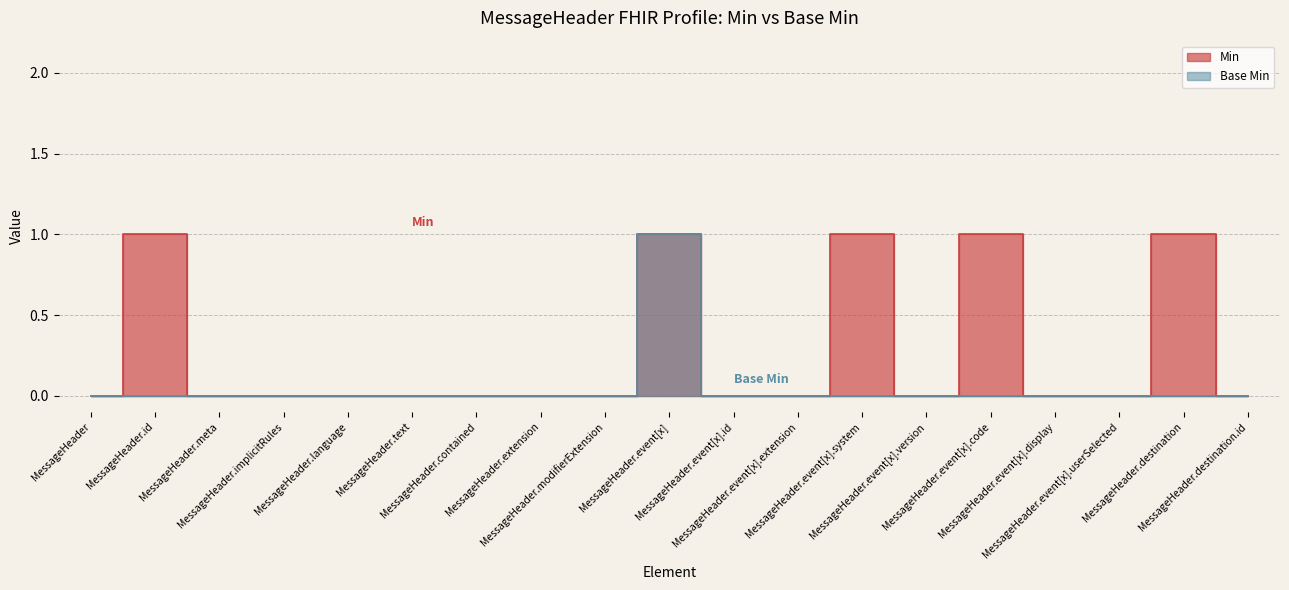

Between MessageHeader.event[x].system and MessageHeader.event[x].display, which series saw the biggest shift?

Min